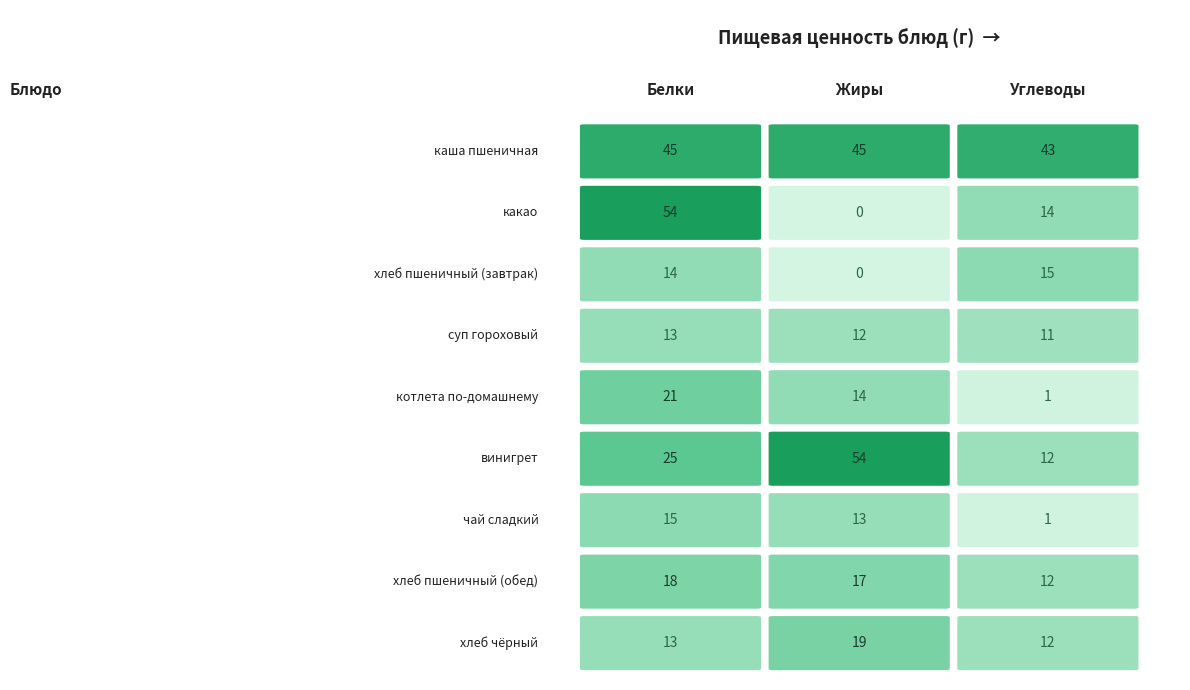

How many values in какао are above zero?

2